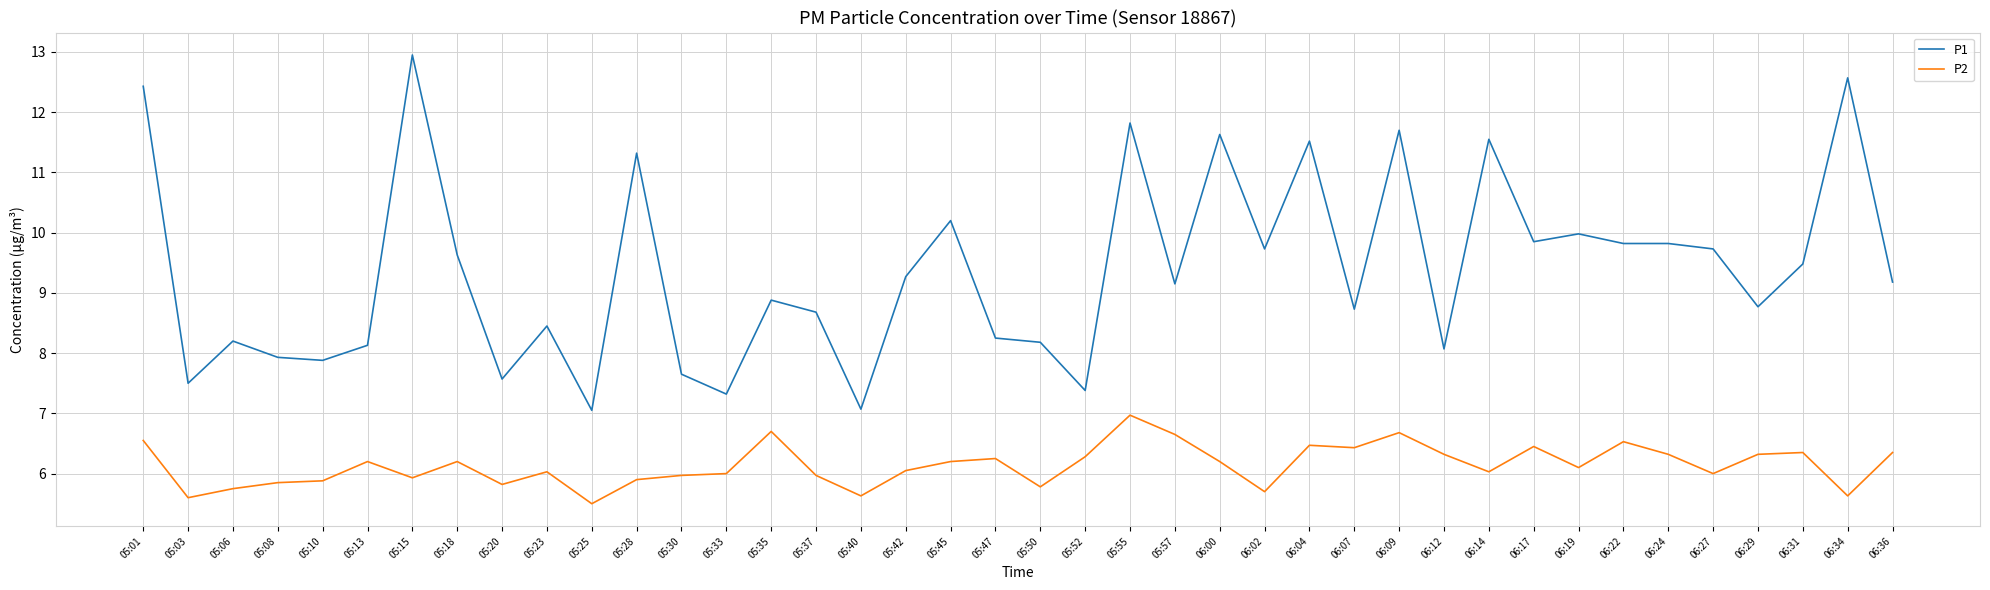

List the series in order of their overall mean, highest first.

P1, P2